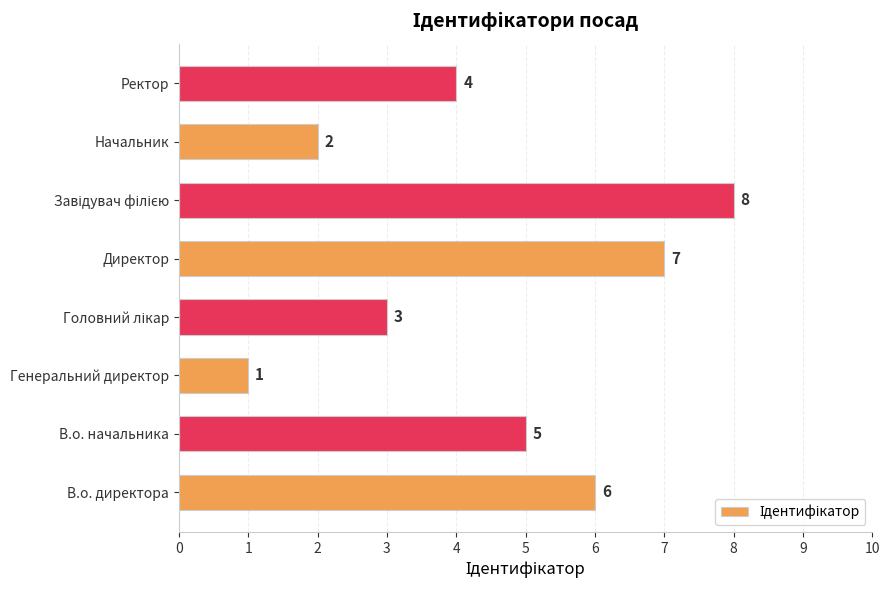

The chart shows a value of 2 at Ректор. True or false?

False